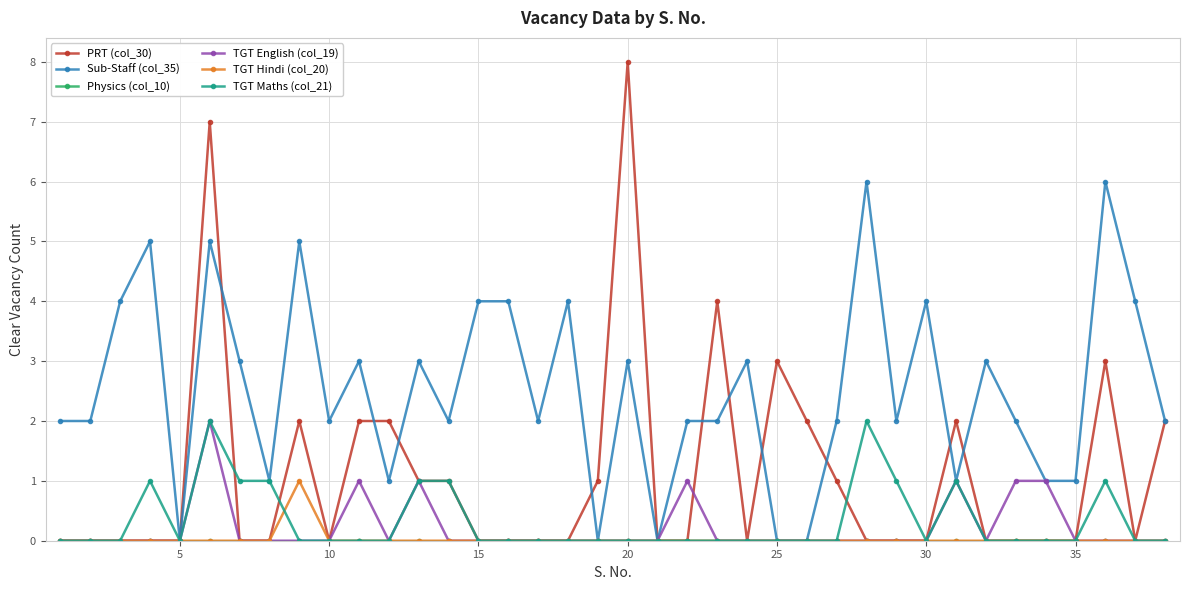

Which series has the largest total across all categories?

Sub-Staff (col_35)